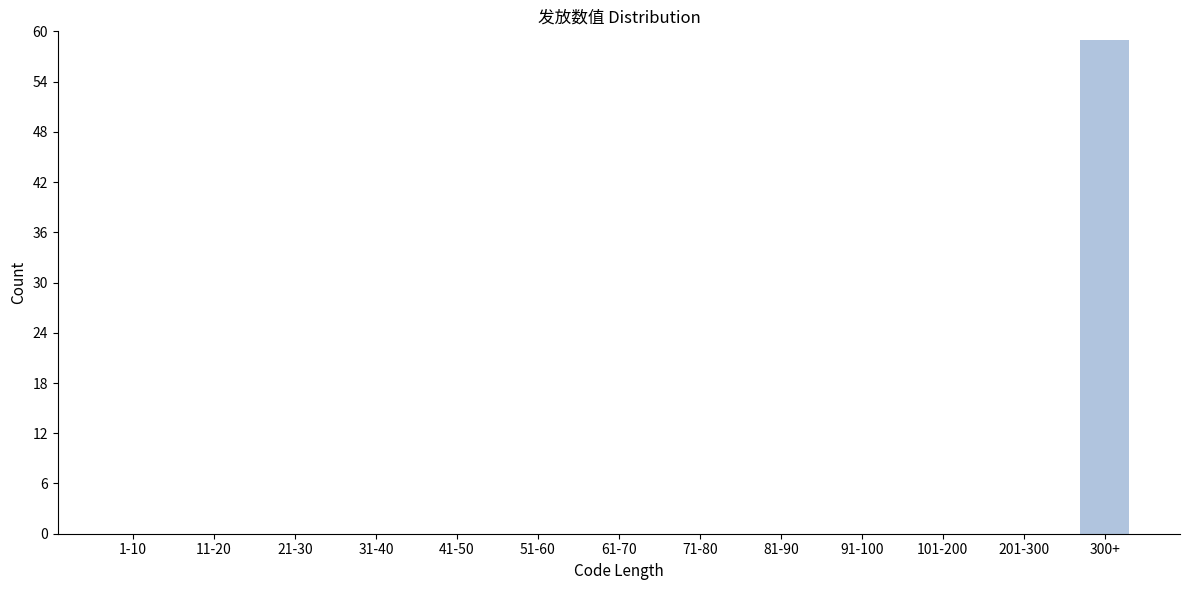

Reading left to right, list all the values displayed in this chart.

1-10=0	11-20=0	21-30=0	31-40=0	41-50=0	51-60=0	61-70=0	71-80=0	81-90=0	91-100=0	101-200=0	201-300=0	300+=59